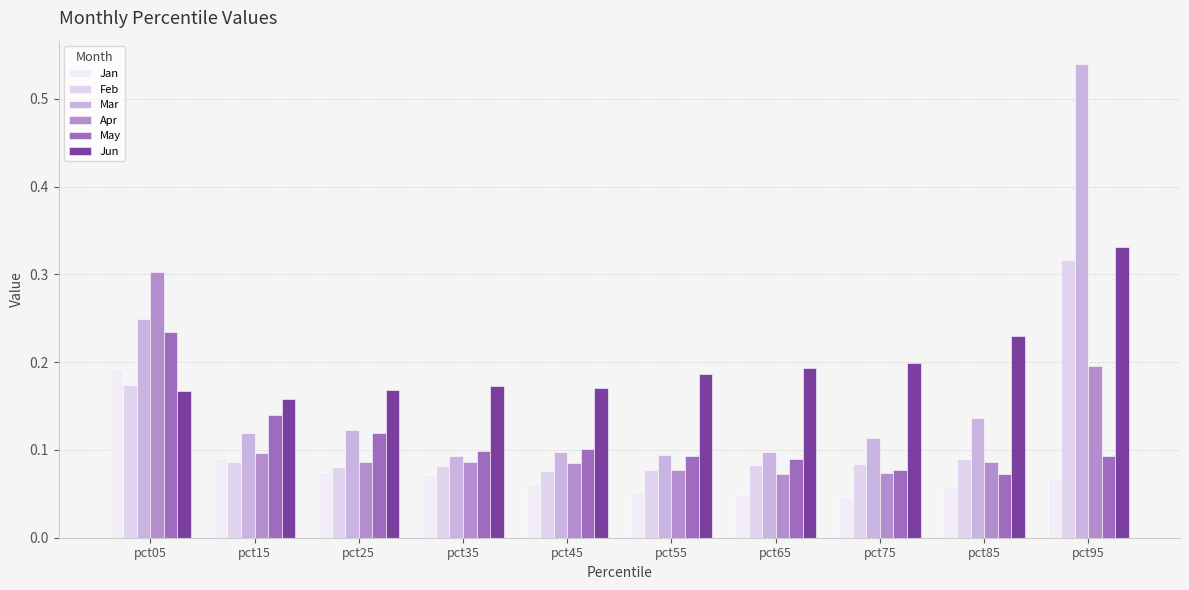

Which series has the widest spread of values?

Mar